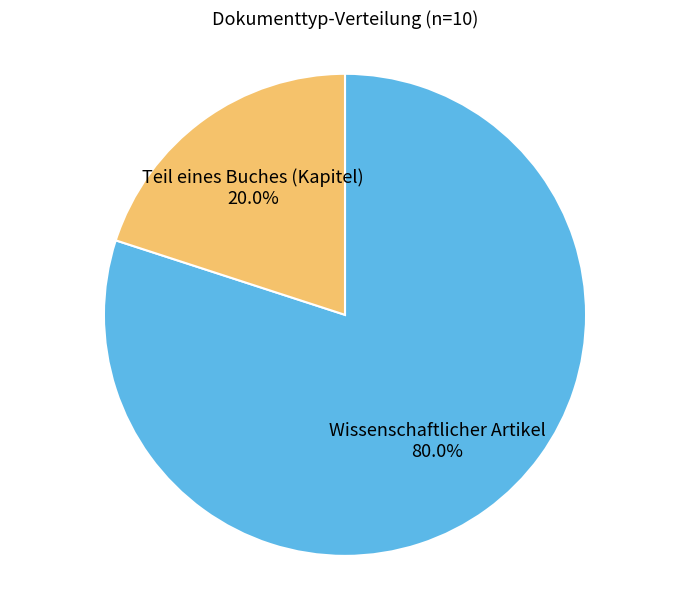

Which slice is the largest?

Wissenschaftlicher Artikel